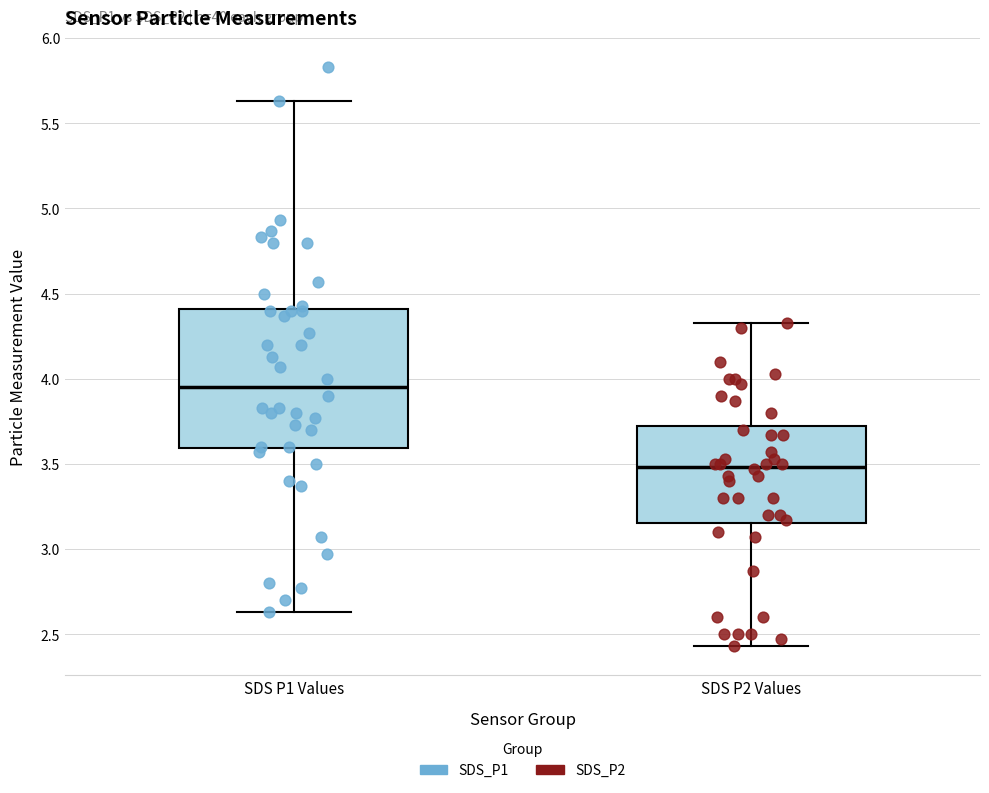

Which box has the lowest median line?

SDS P2 Values